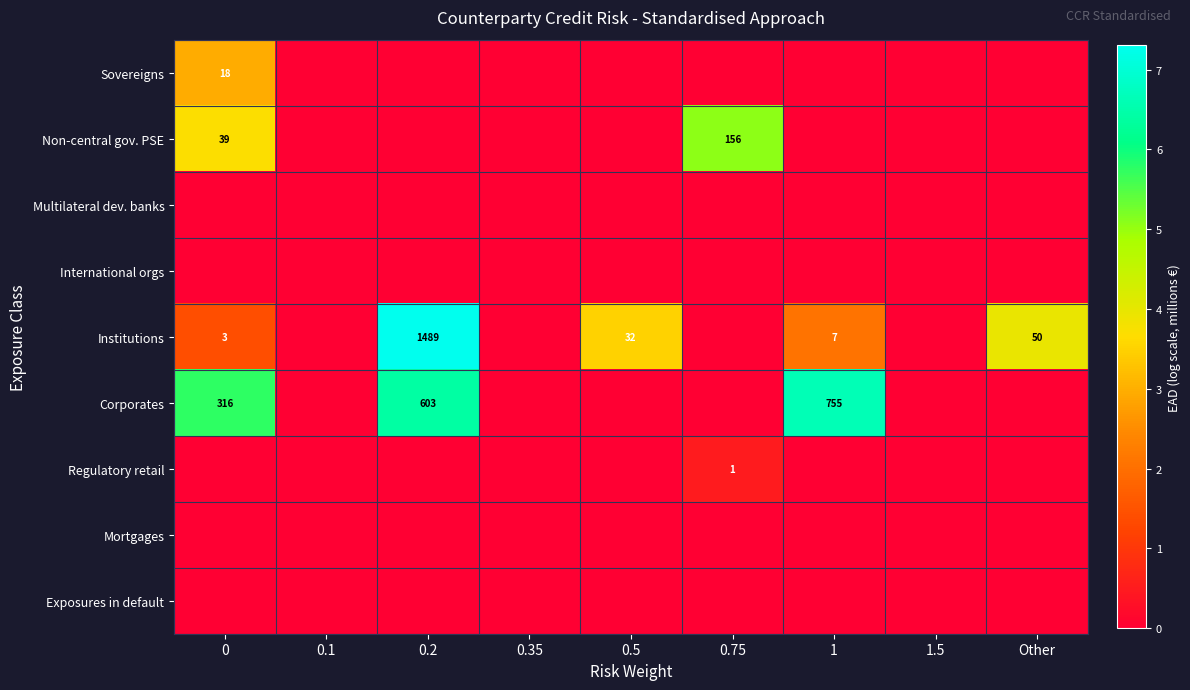

True or false: Corporates has a value of 755 at 1.

True